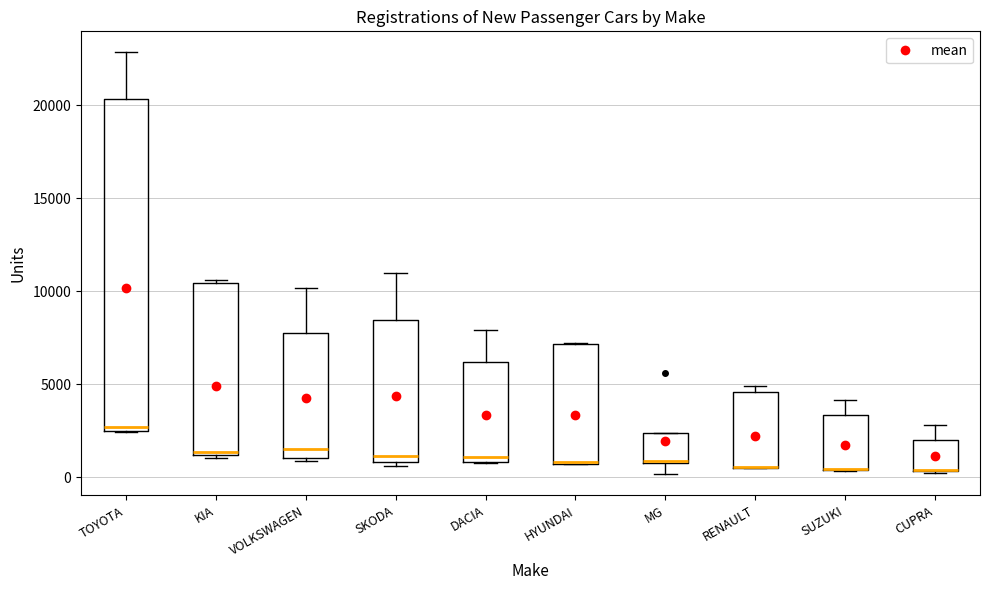

Comparing the boxes themselves (not the whiskers), which one is the tallest?

TOYOTA